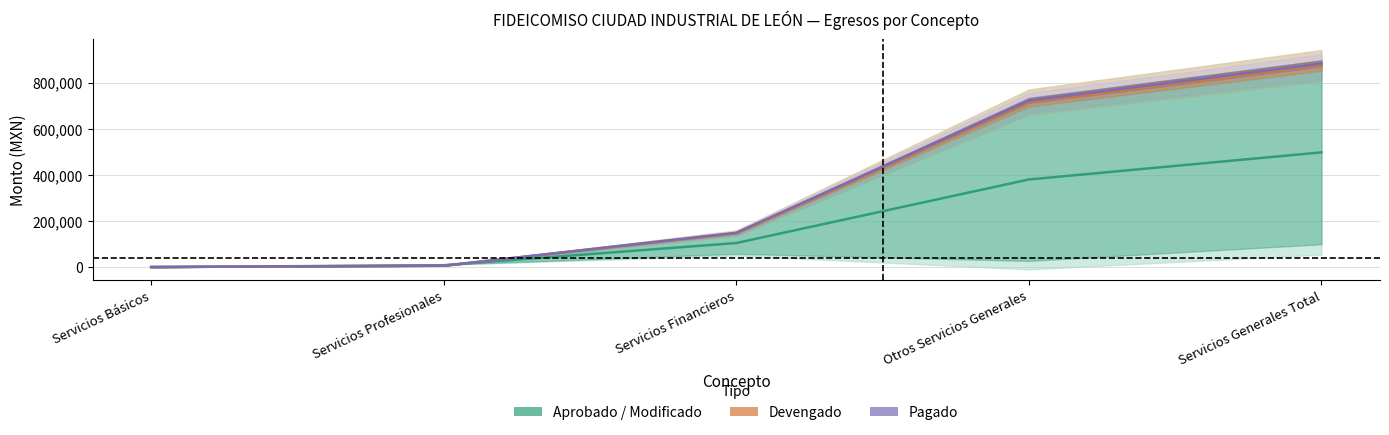

Rank the series by their maximum value, from highest to lowest.

Pagado, Devengado, Aprobado / Modificado